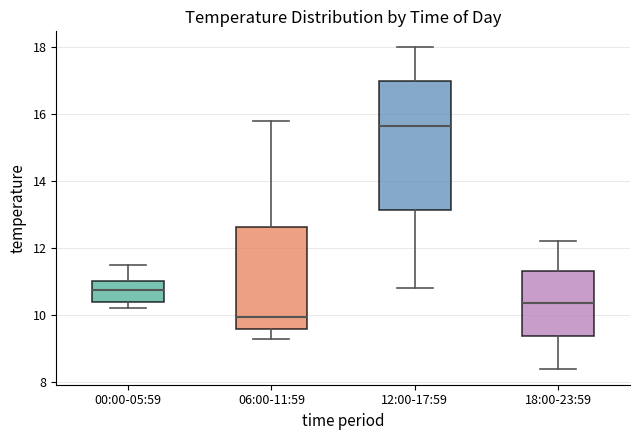

Where is the lower edge of the box for 00:00-05:59 on the y-axis? The values are not printed on the chart, so give them approximately, as read against the axis.

10.4